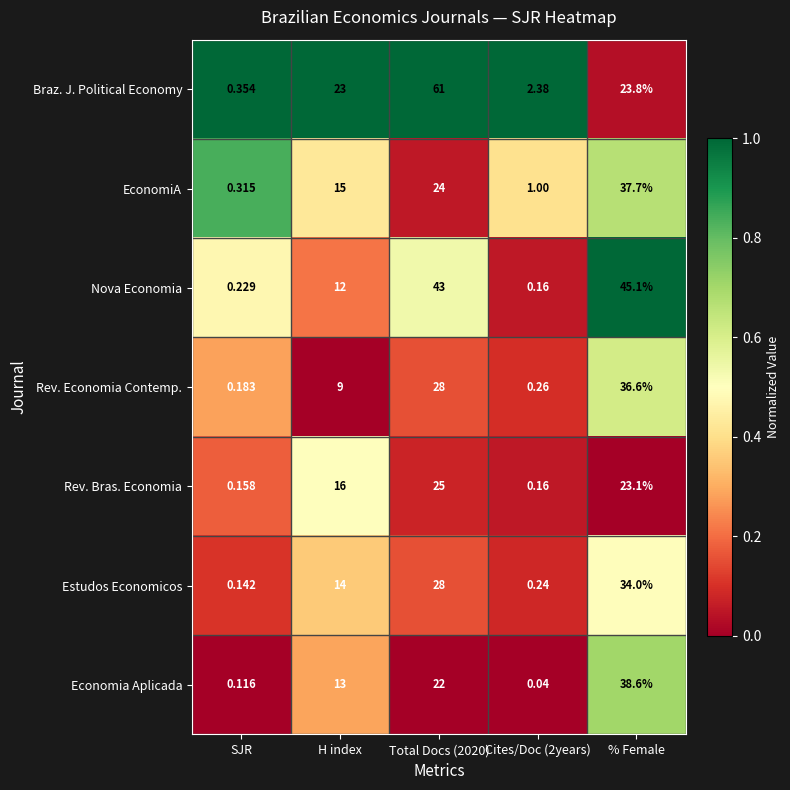

Which series has the largest total across all categories?

Braz. J. Political Economy